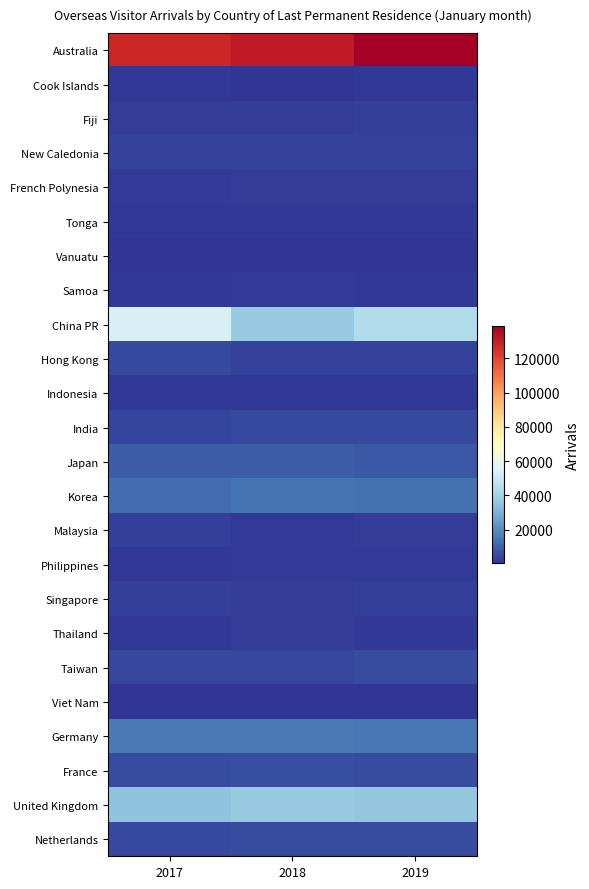

Which category has the highest value across all series?

2019